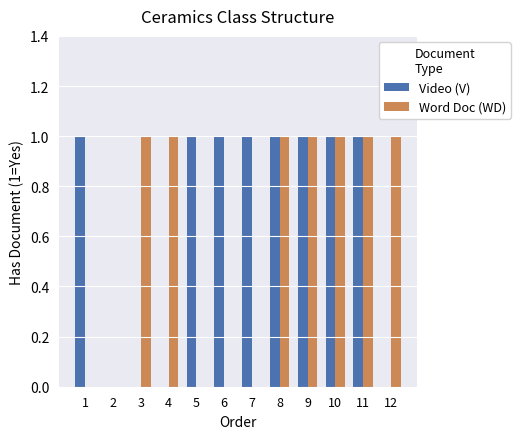

Count the number of categories in the chart.

12